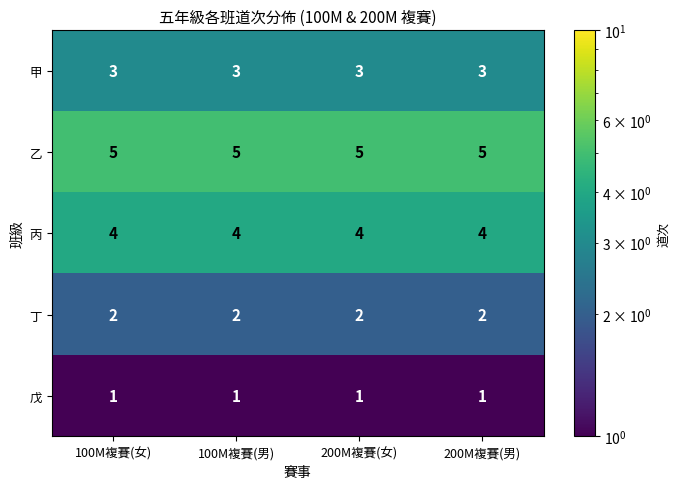

The value of 乙 at 100M複賽(男) is 3. True or false?

False